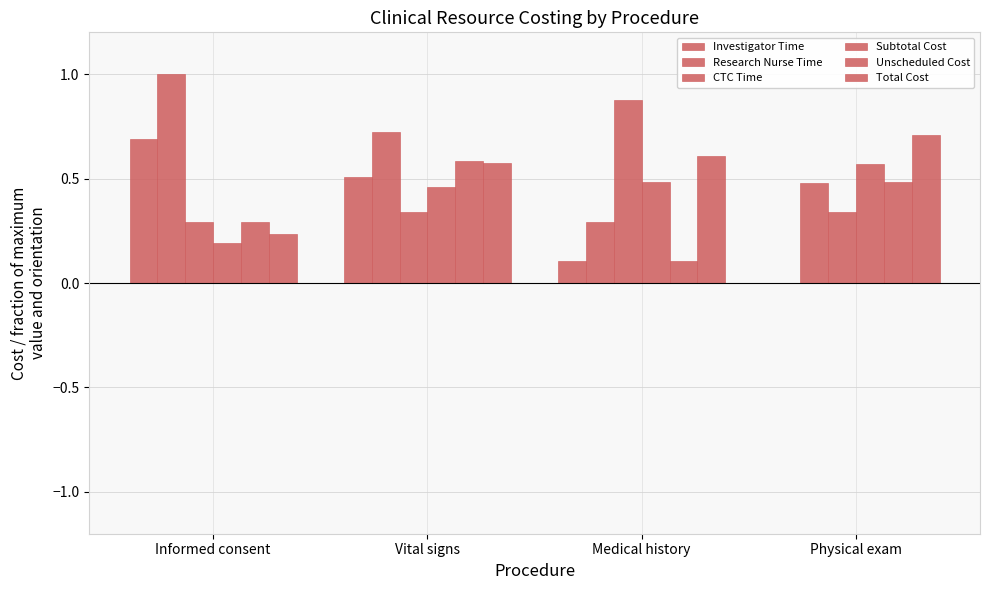

What is the label of the 3rd bar from the left?

Medical history